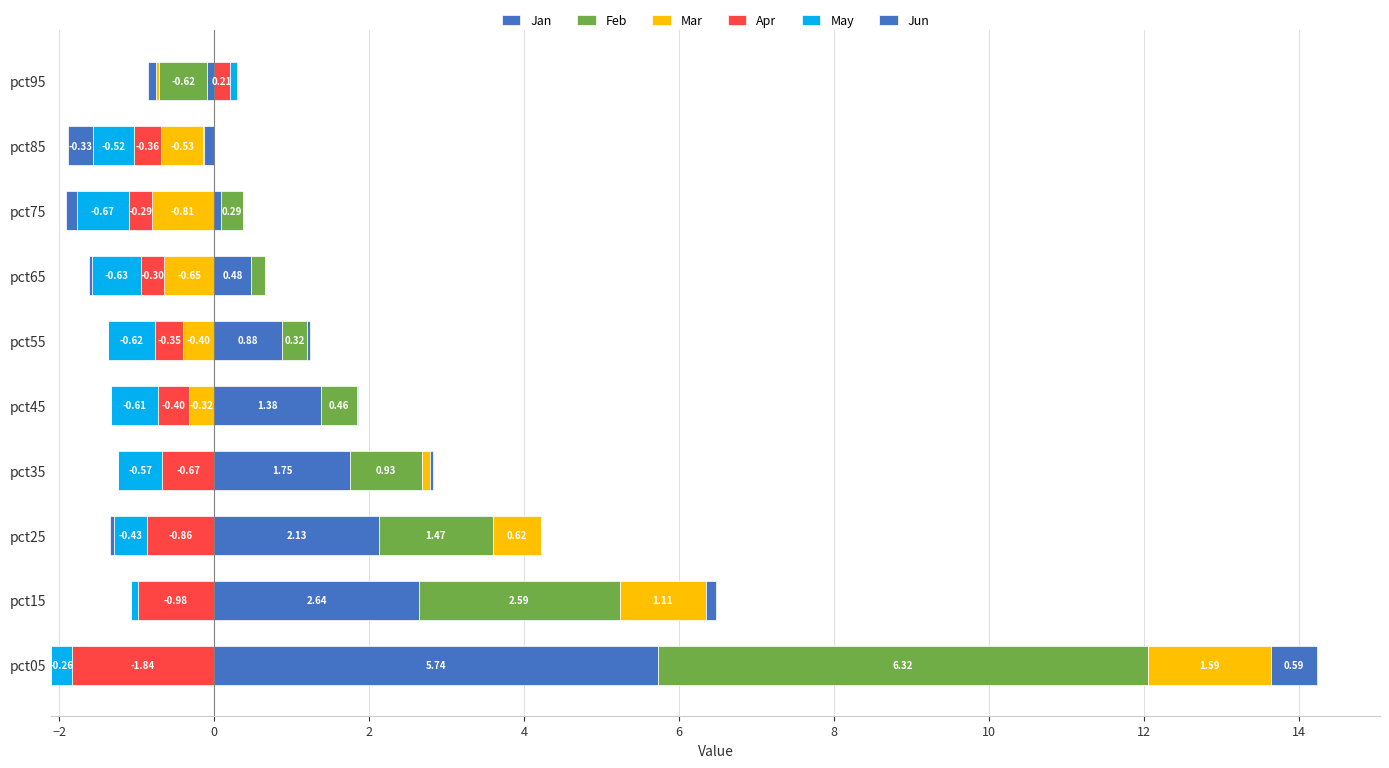

Between pct45 and pct65, which series saw the biggest shift?

Jan